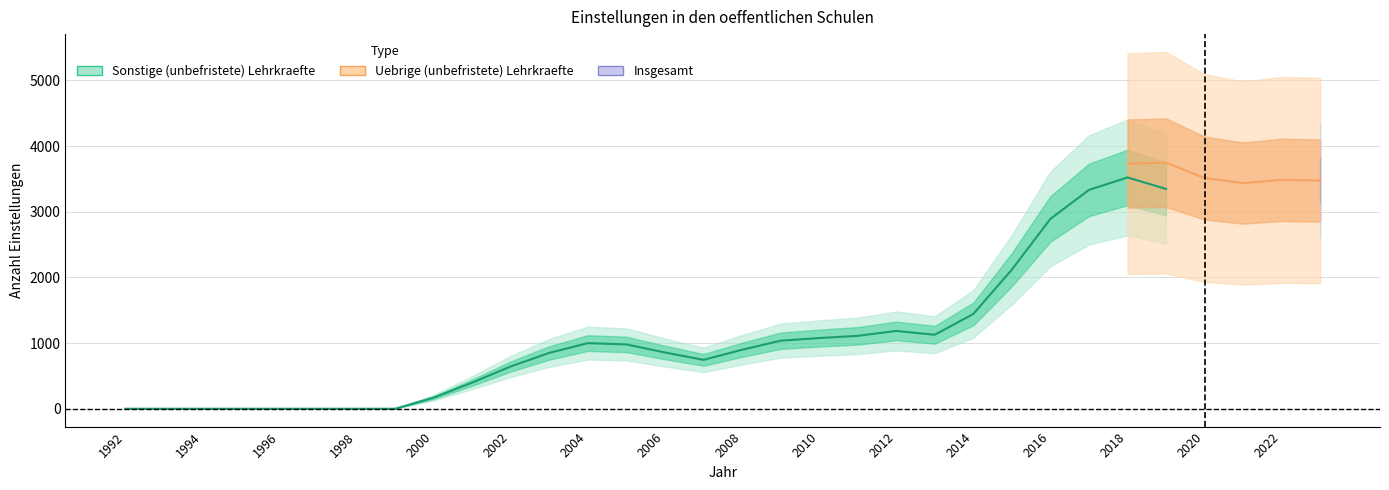

Which category has the highest value across all series?

2018